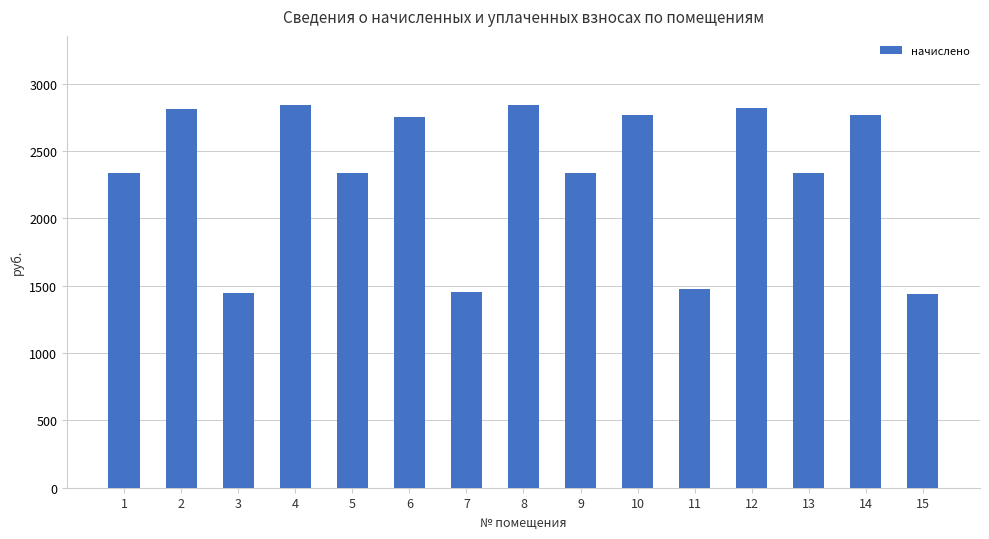

What is the value of the 13th bar from the left?

2338.3